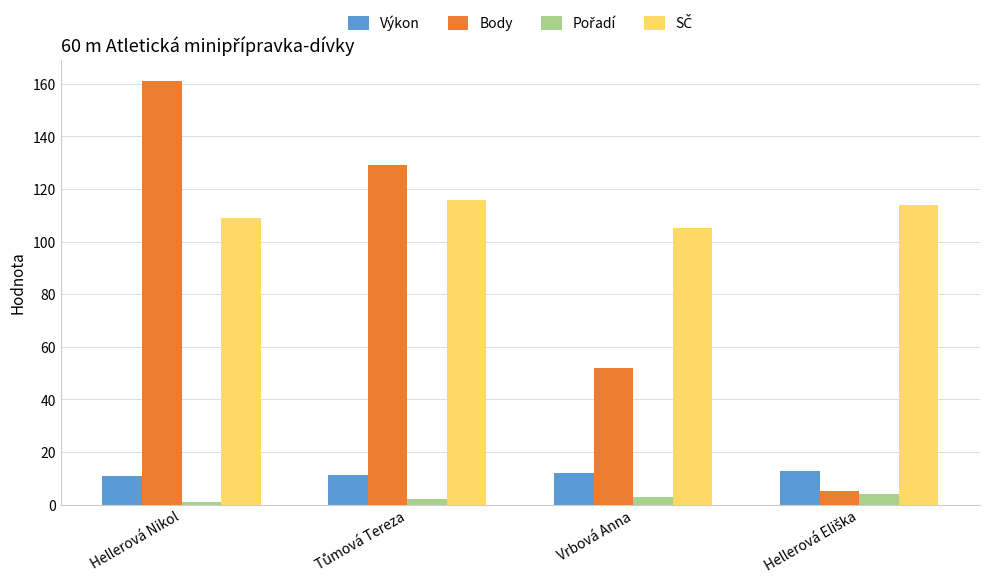

At which category is the sum across all series the highest?

Hellerová Nikol